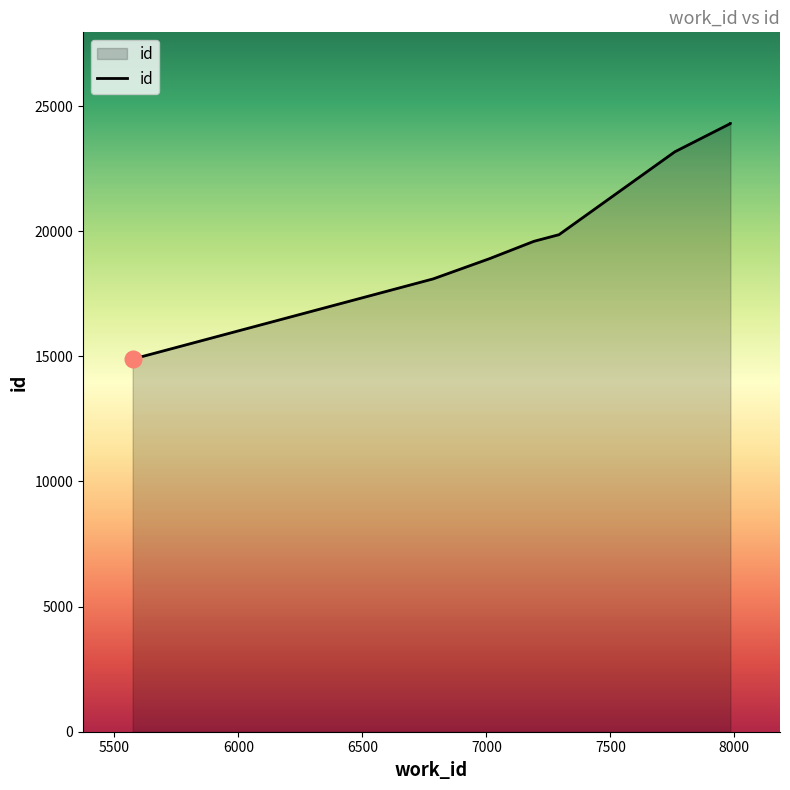

How many series are shown in this chart?

1